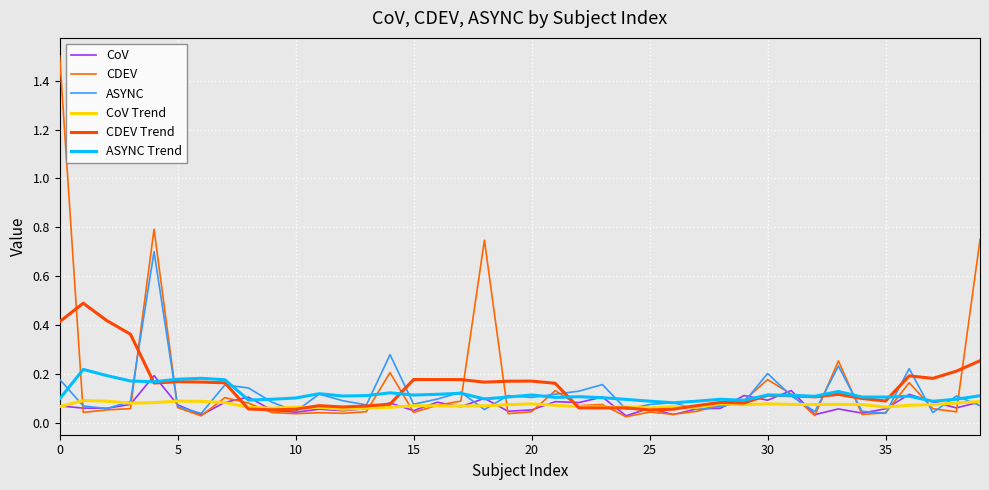

Which series ends up on top after the final intersection of CDEV Trend and ASYNC?

CDEV Trend